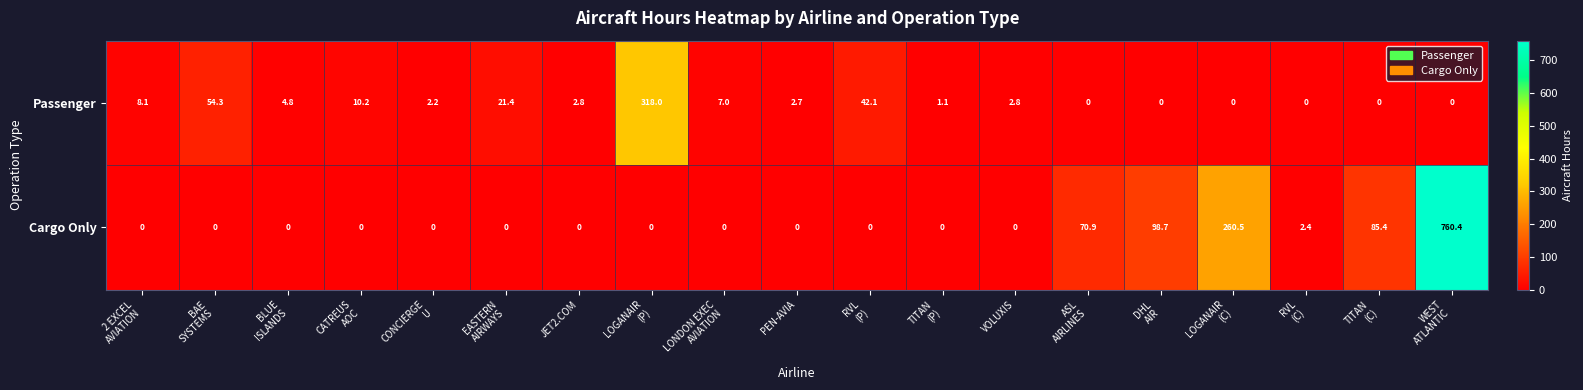

Rank the series by their maximum value, from lowest to highest.

Passenger, Cargo Only